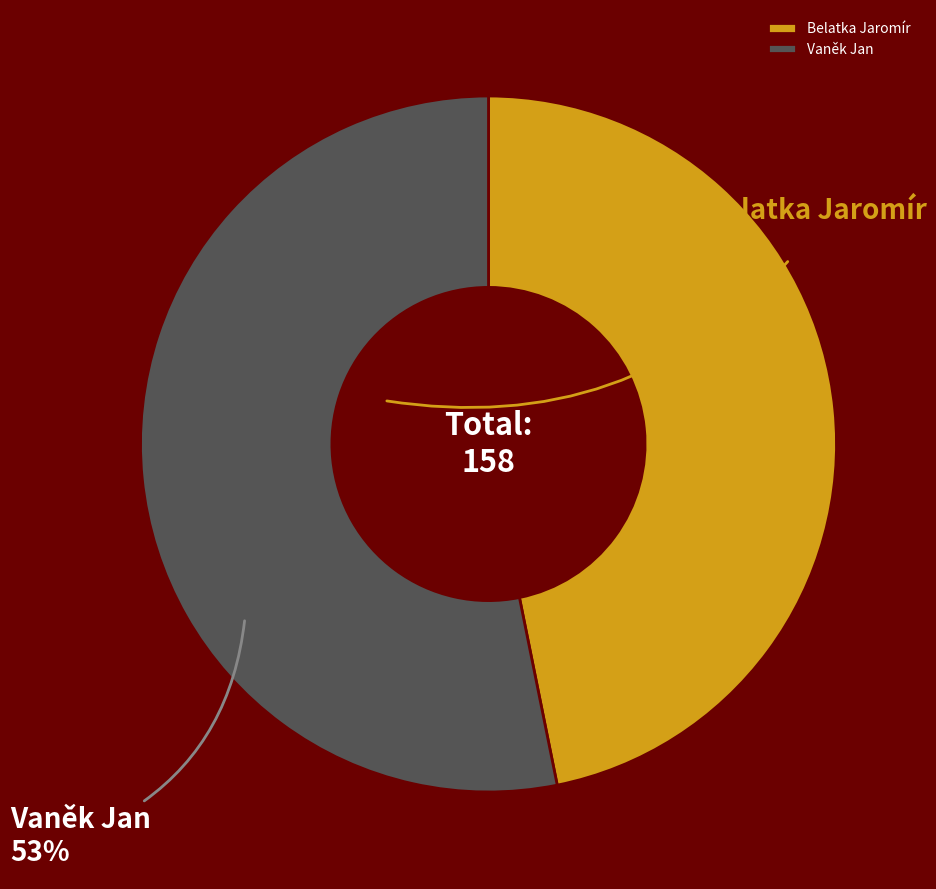

The Belatka Jaromír slice represents 56% of the pie. True or false?

False